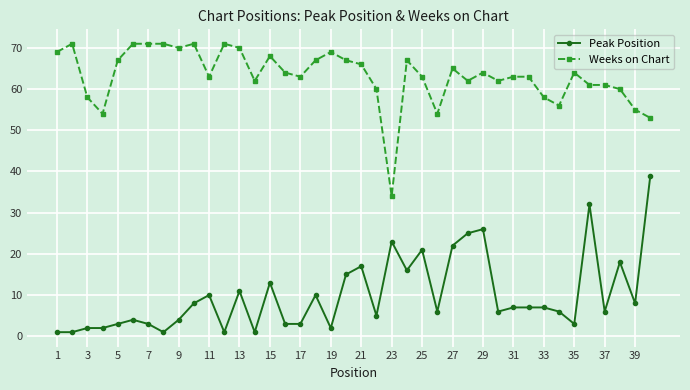

What is the value of the Weeks on Chart point at the 2nd from the left?

71